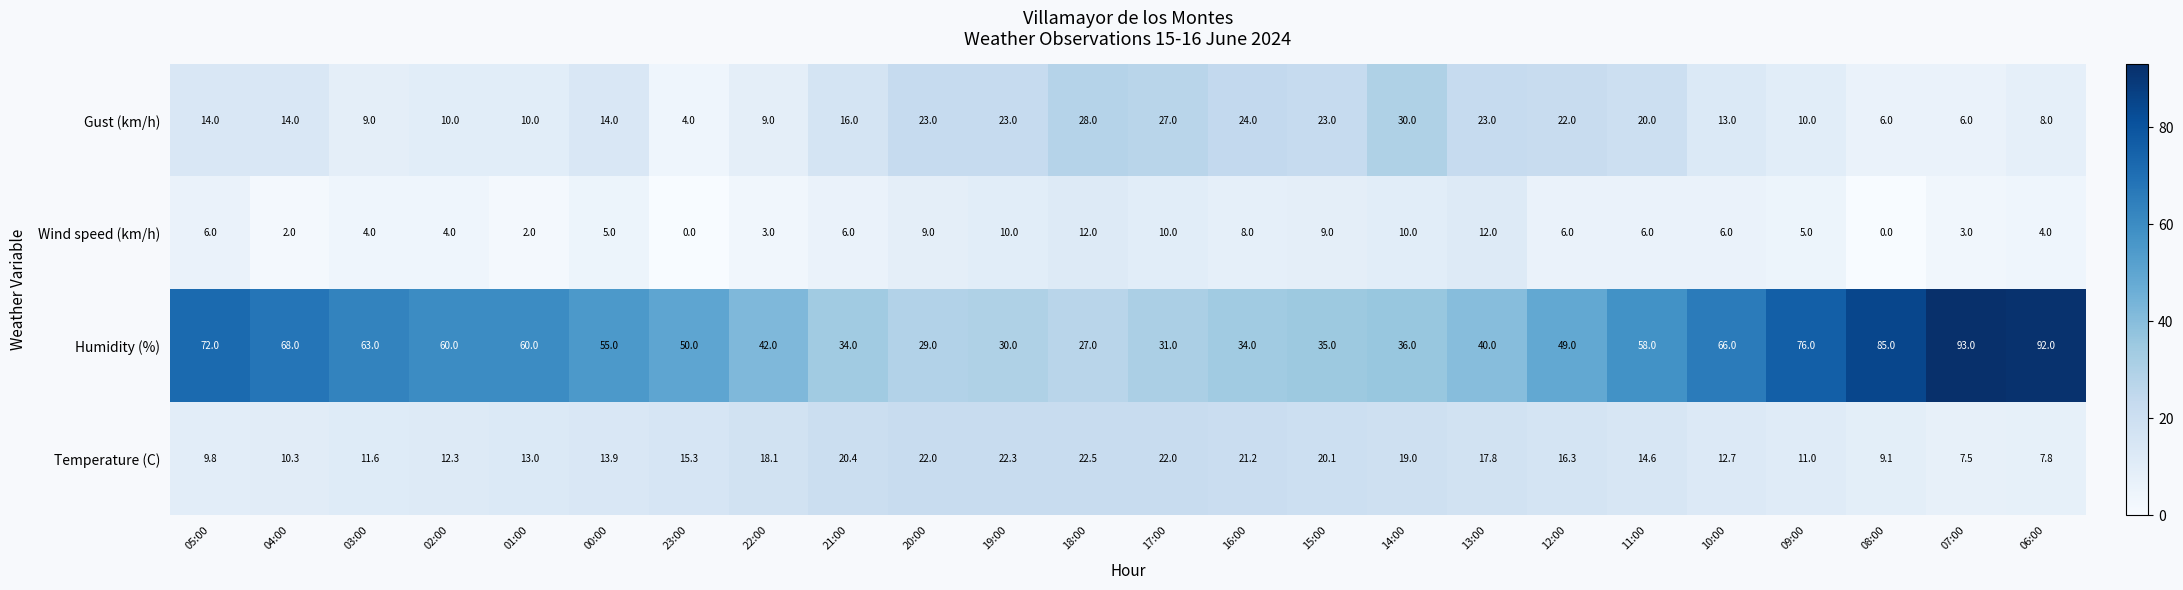

What is the highest value of the Humidity (%) series?

93.0